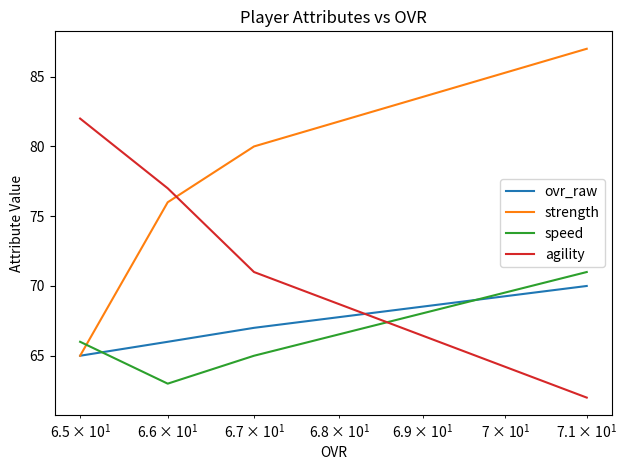

True or false: speed and ovr_raw cross at least once.

True